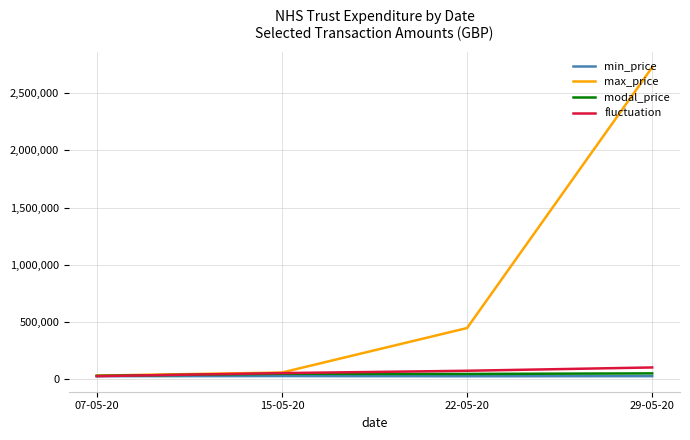

What is the minimum value for max_price?

31258.5